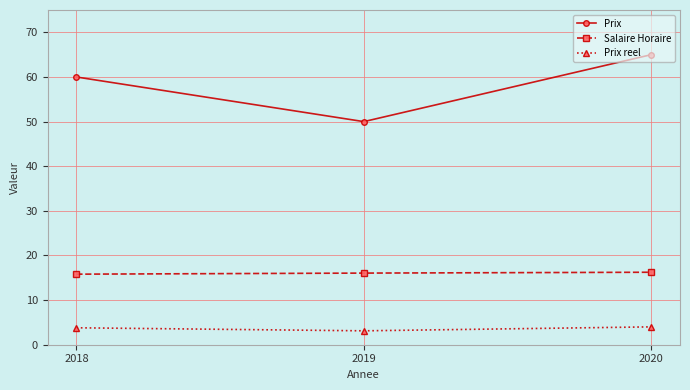

At which label does Prix first exceed 59?

2018